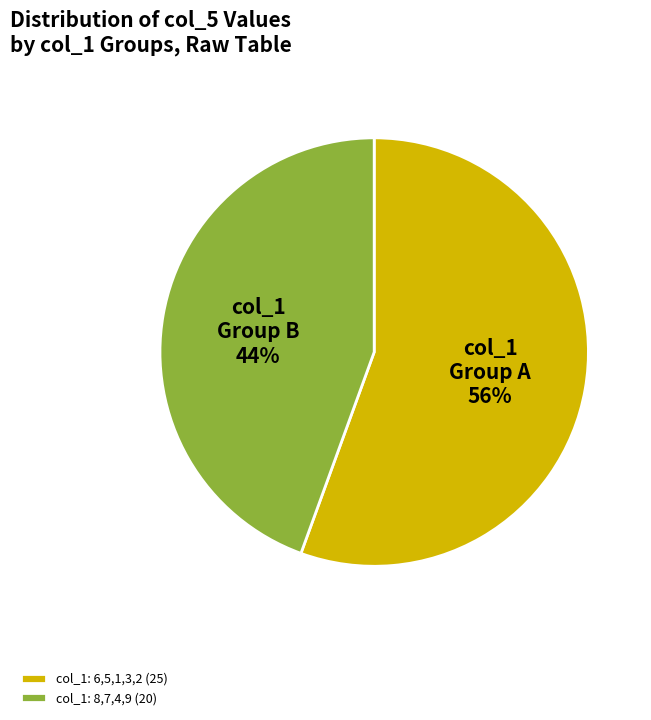

To the nearest percent, what is the average slice percentage?

50%